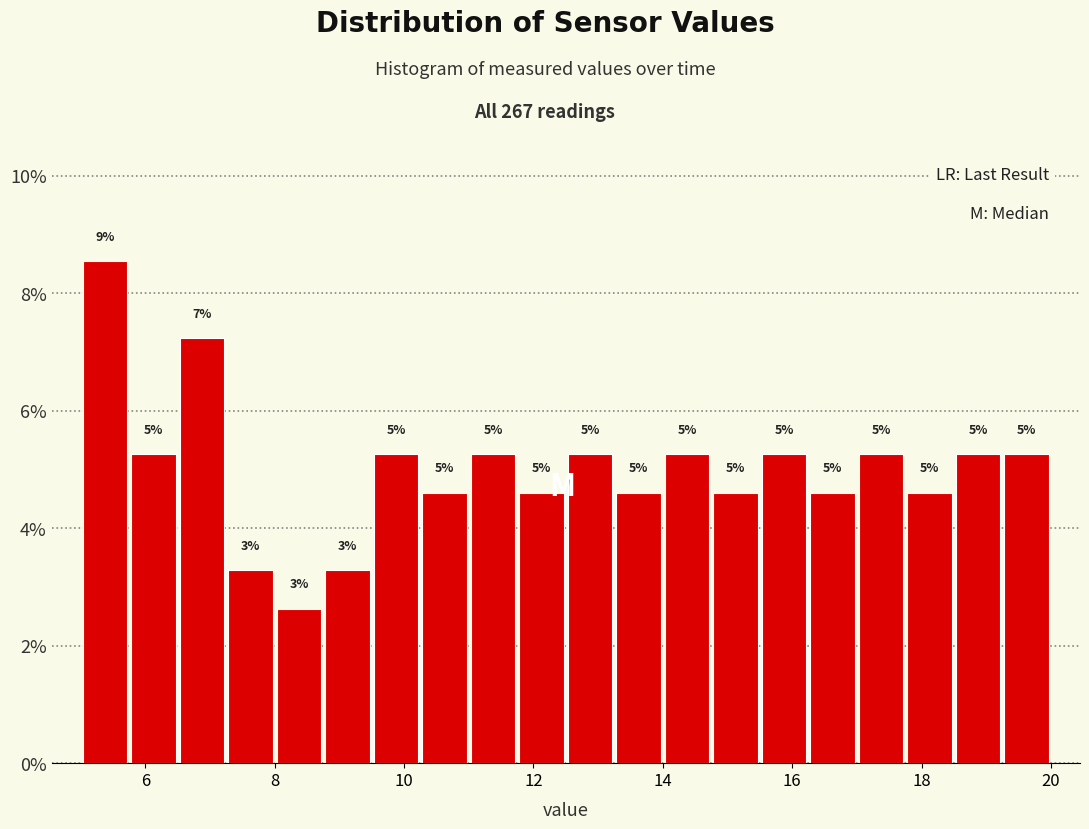

Around what value on the x-axis is the tallest bar? Give the approximate position of its centre, as read against the axis.

5.4